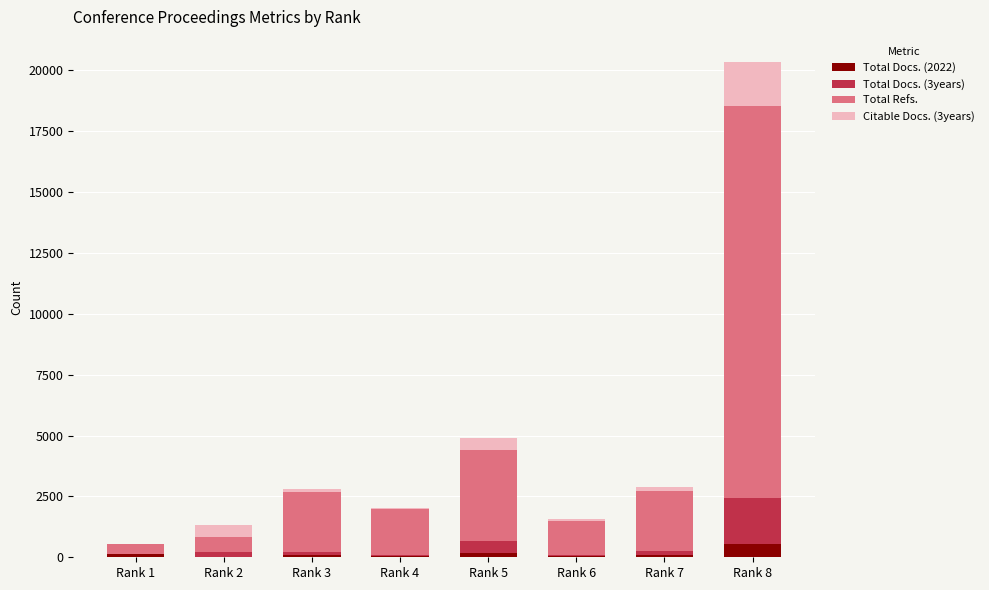

Are the bars grouped side by side (vs. stacked)?

No